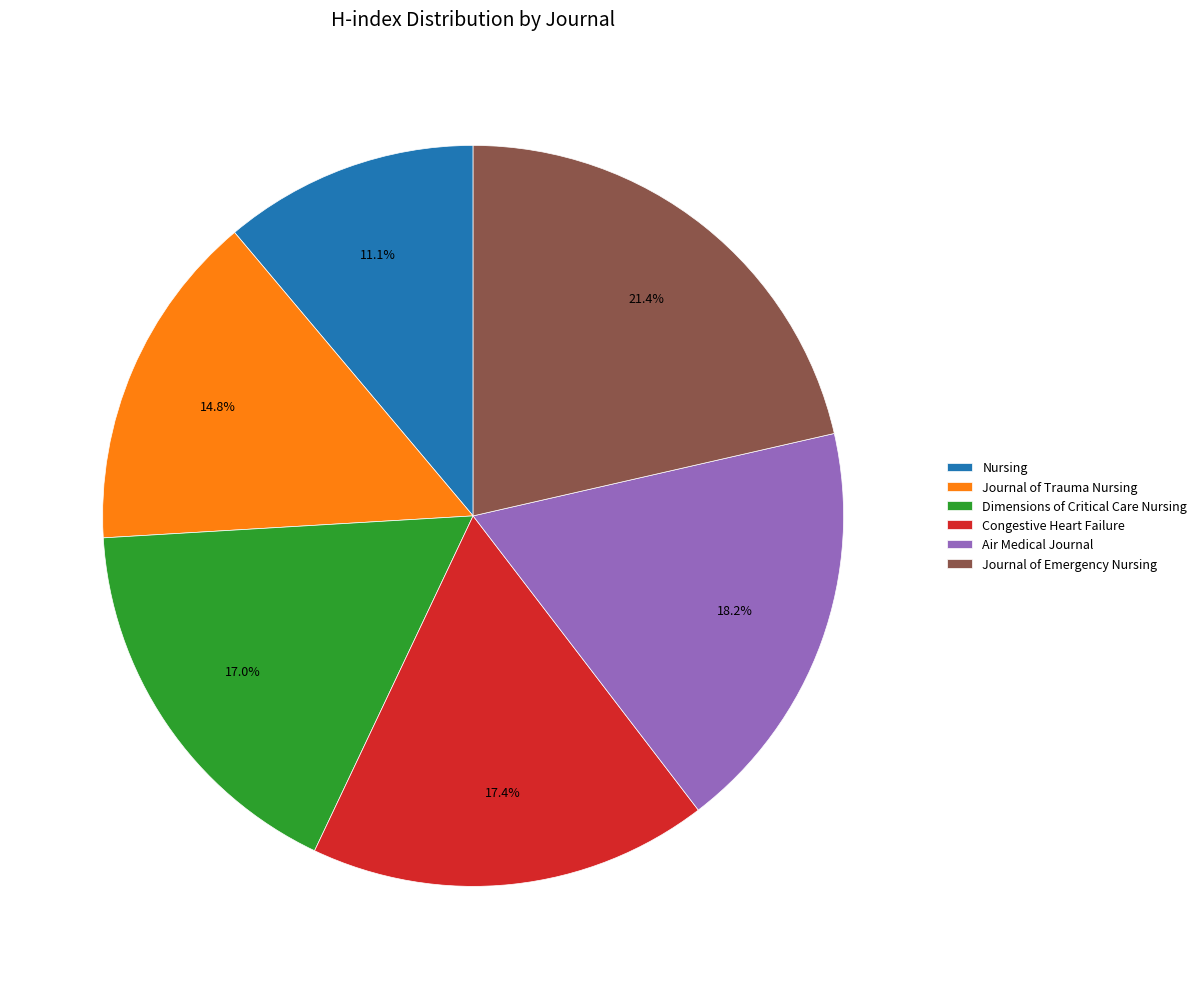

The Nursing slice represents 1% of the pie. True or false?

False